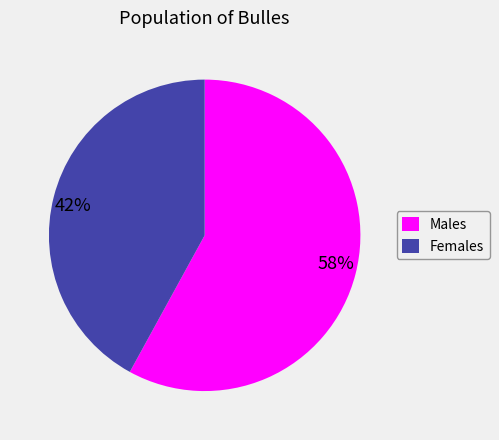

To the nearest percent, what is the difference between the largest and smallest slice percentages?

16%